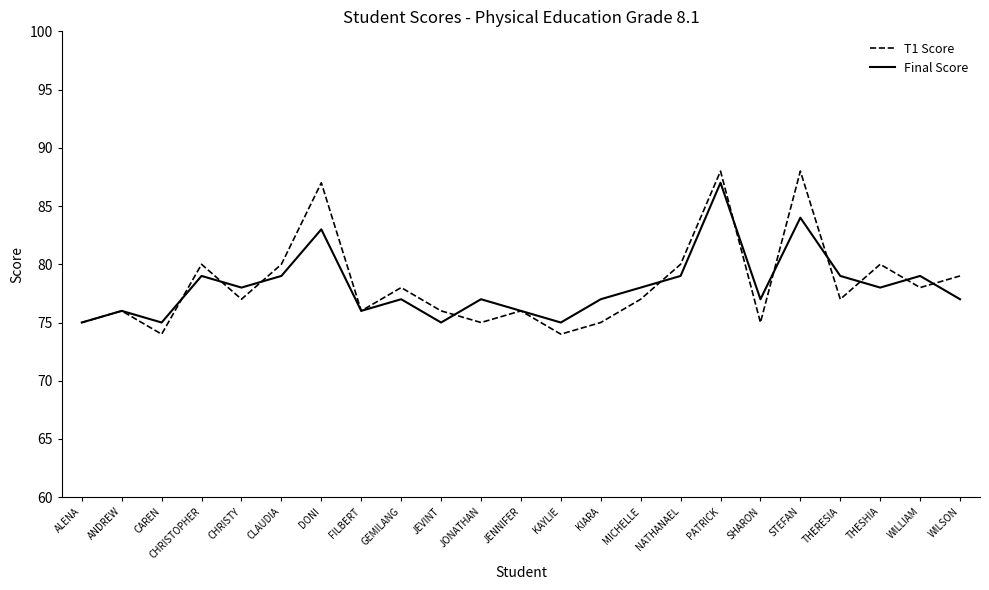

What is the spread (max minus min) of values at MICHELLE?

1